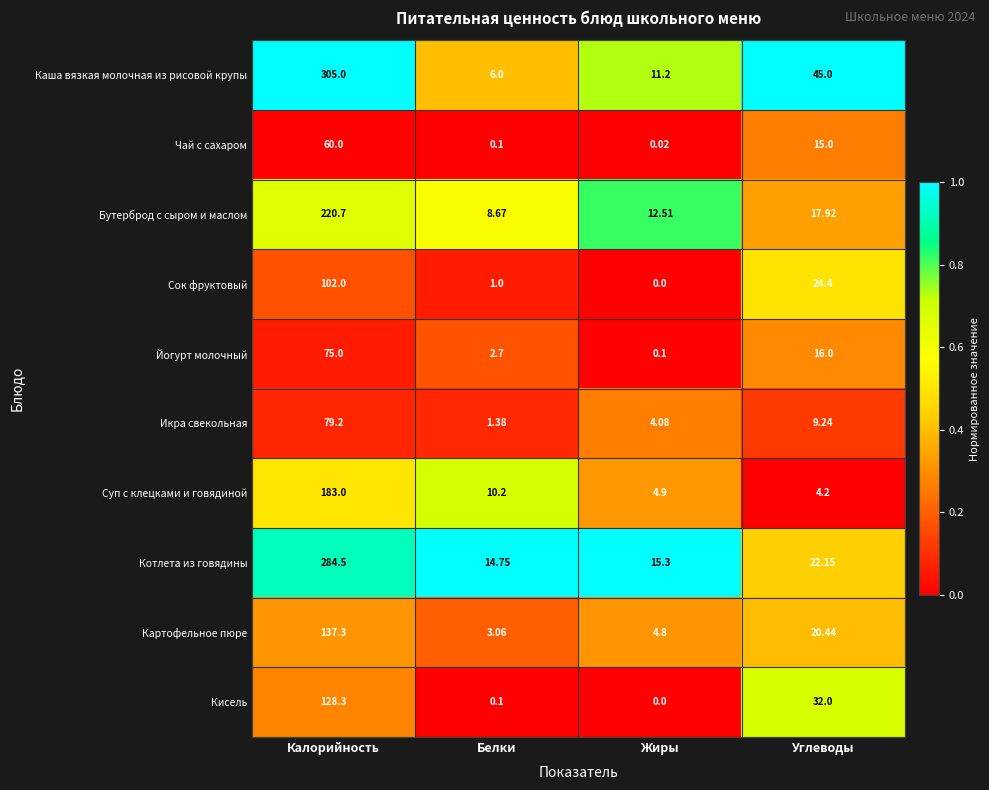

Where does the Чай с сахаром series first go above 15?

Калорийность